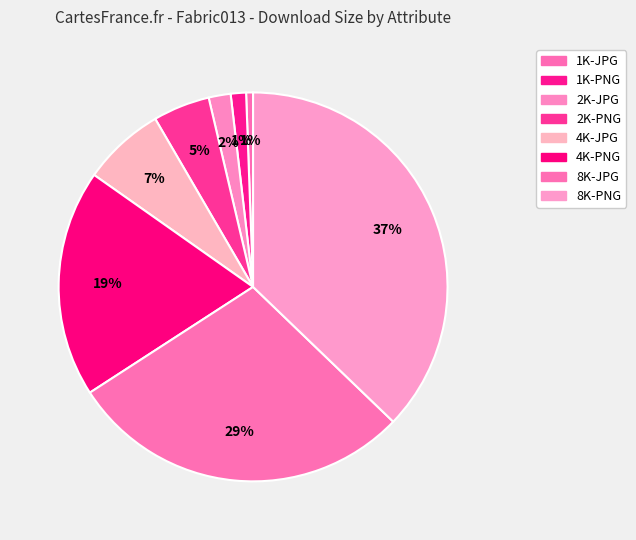

To the nearest percent, what percentage of the pie is 8K-JPG?

29%